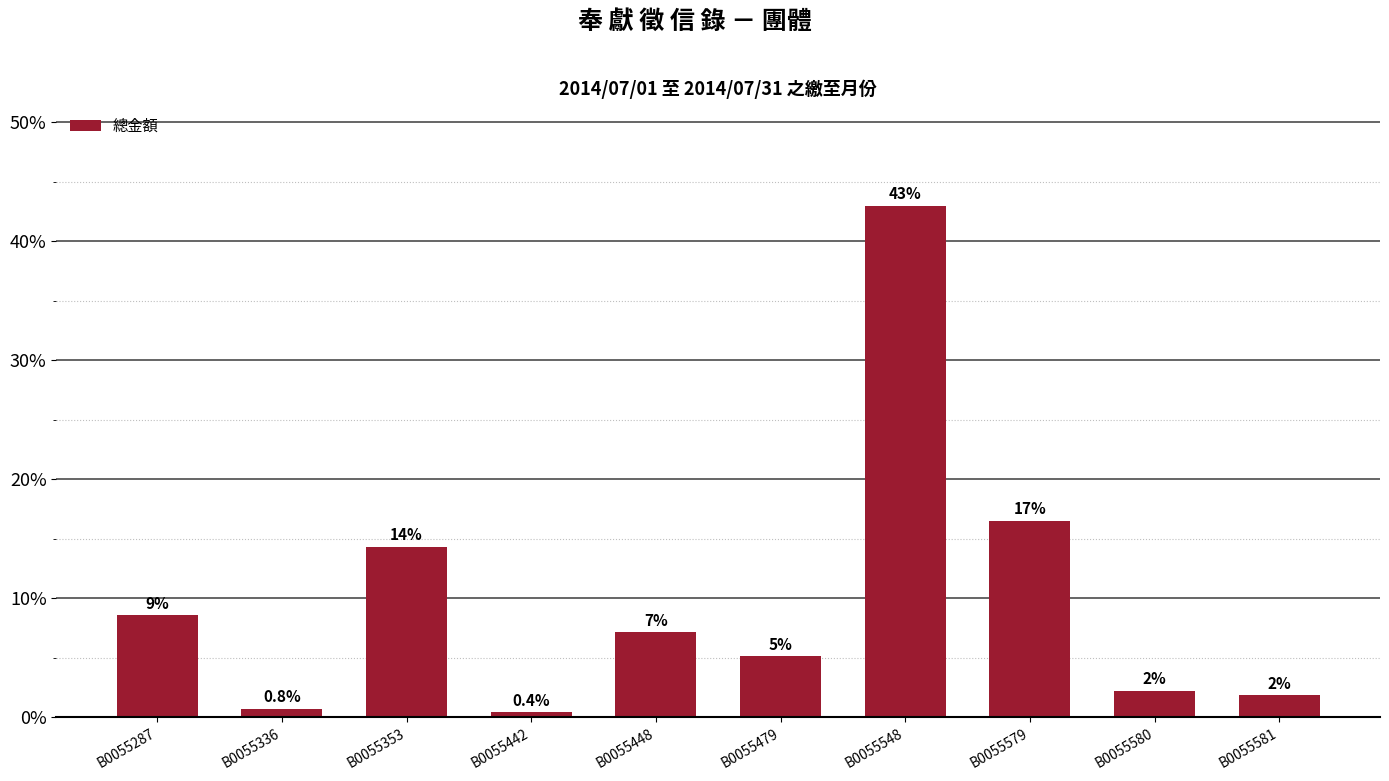

Does the chart contain any negative values?

No